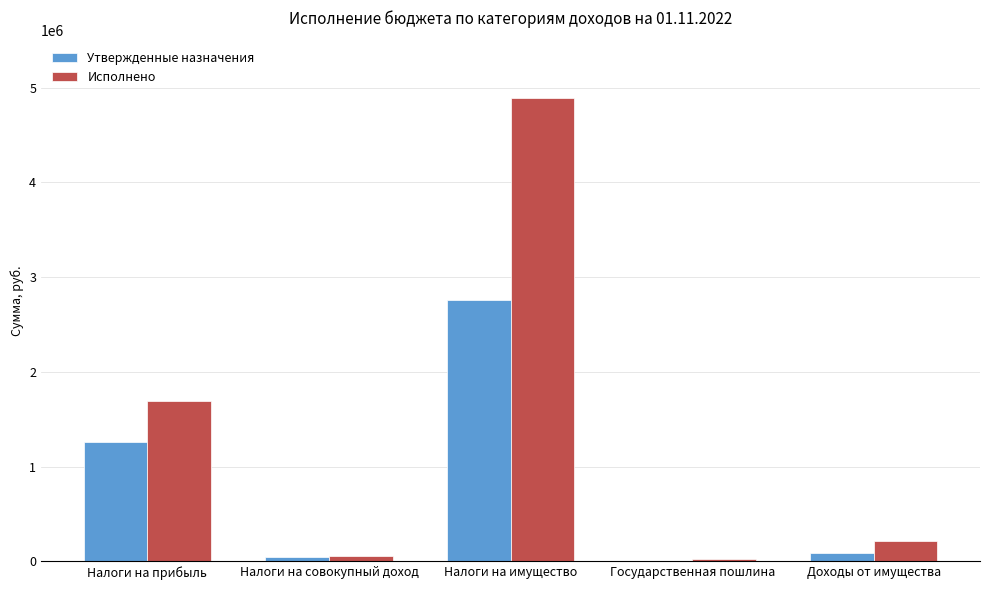

Where does the Утвержденные назначения series first go above 87000?

Налоги на прибыль